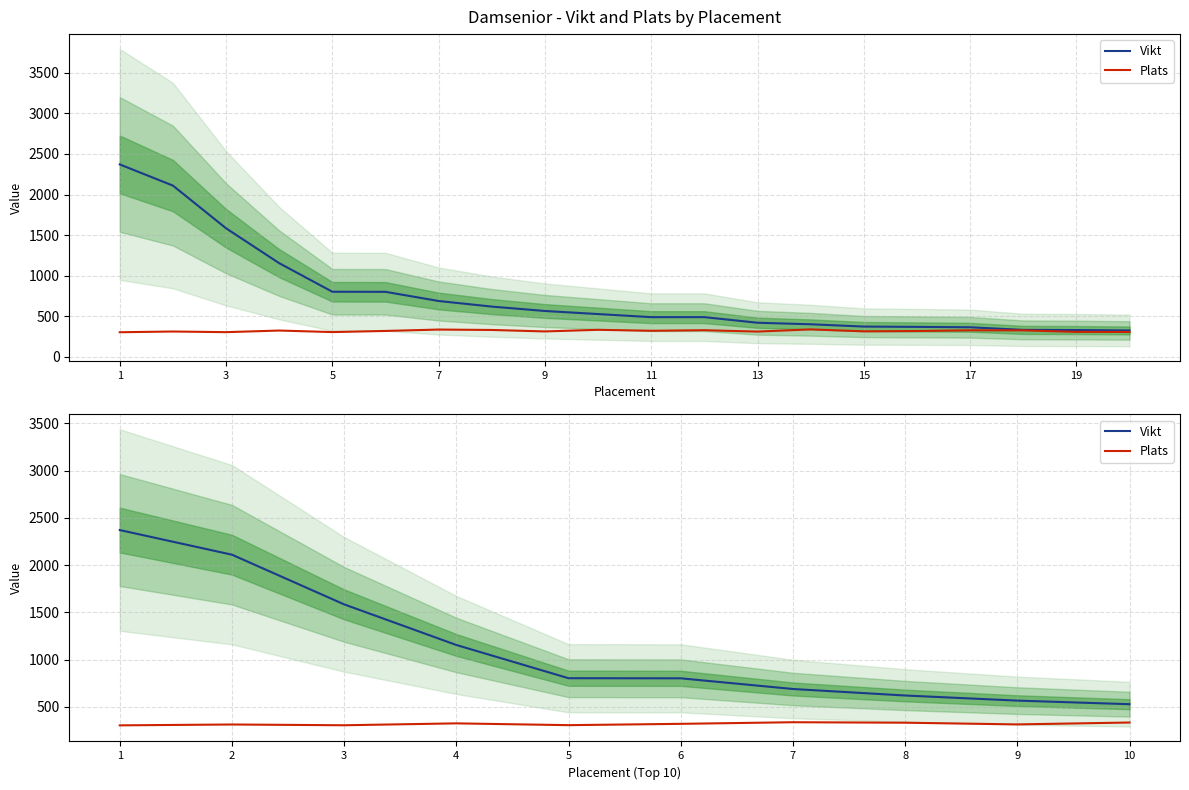

Does the chart have visible grid lines?

Yes